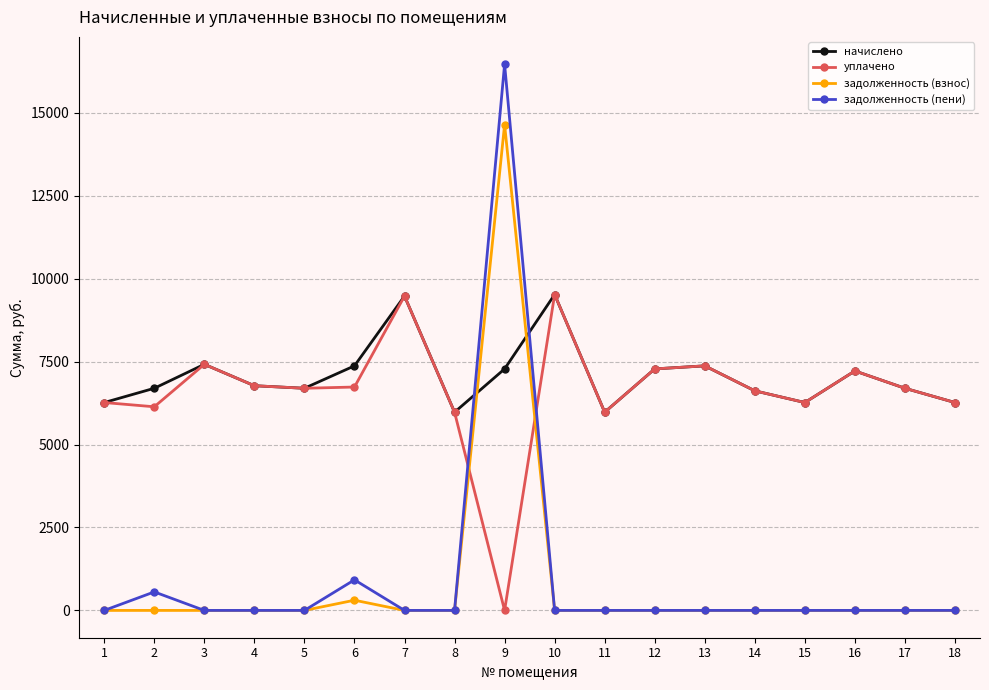

Is the value of задолженность (пени) at 18 greater than the value of уплачено at 6?

No